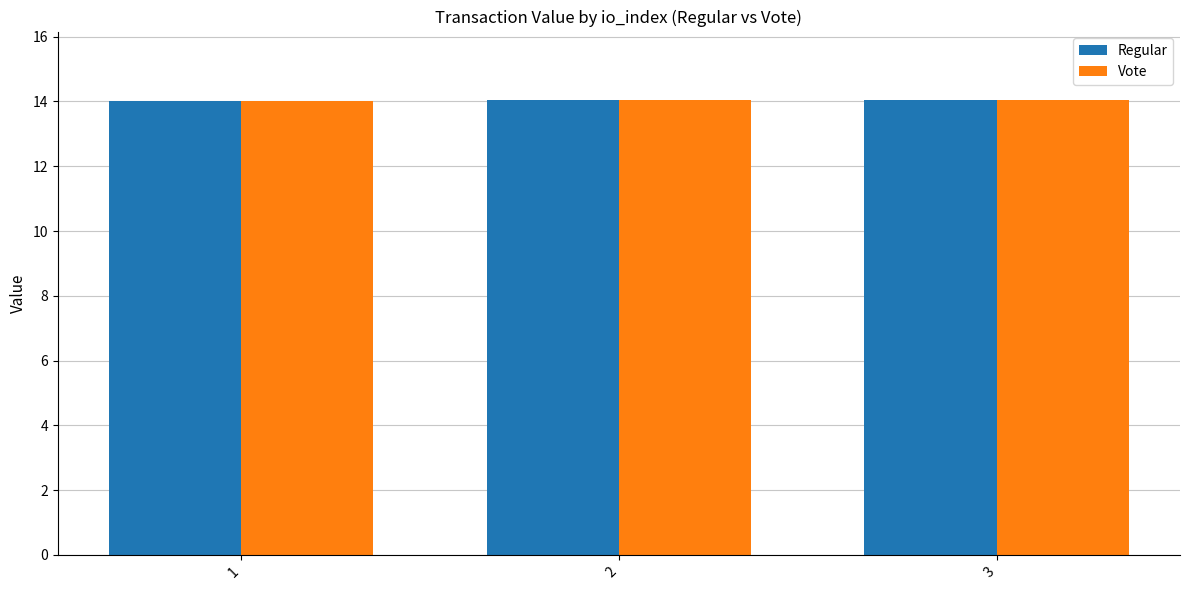

What is the total value across all series at 1?

28.0